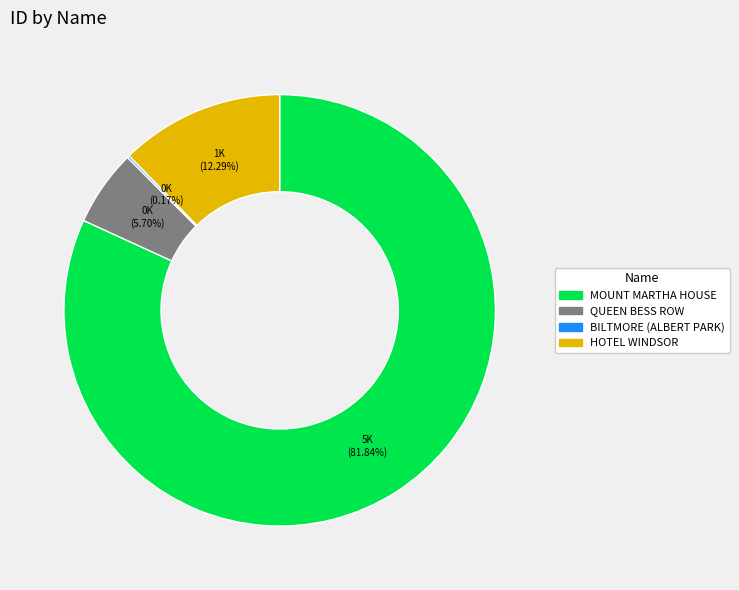

Does any single category account for the majority?

Yes